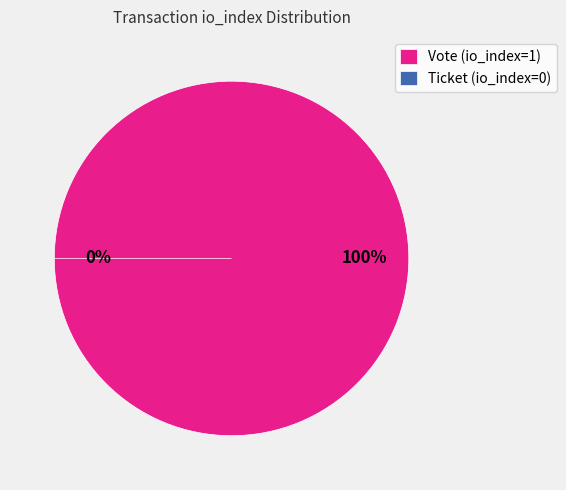

True or false: Vote (io_index=1) accounts for 99% of the total.

False